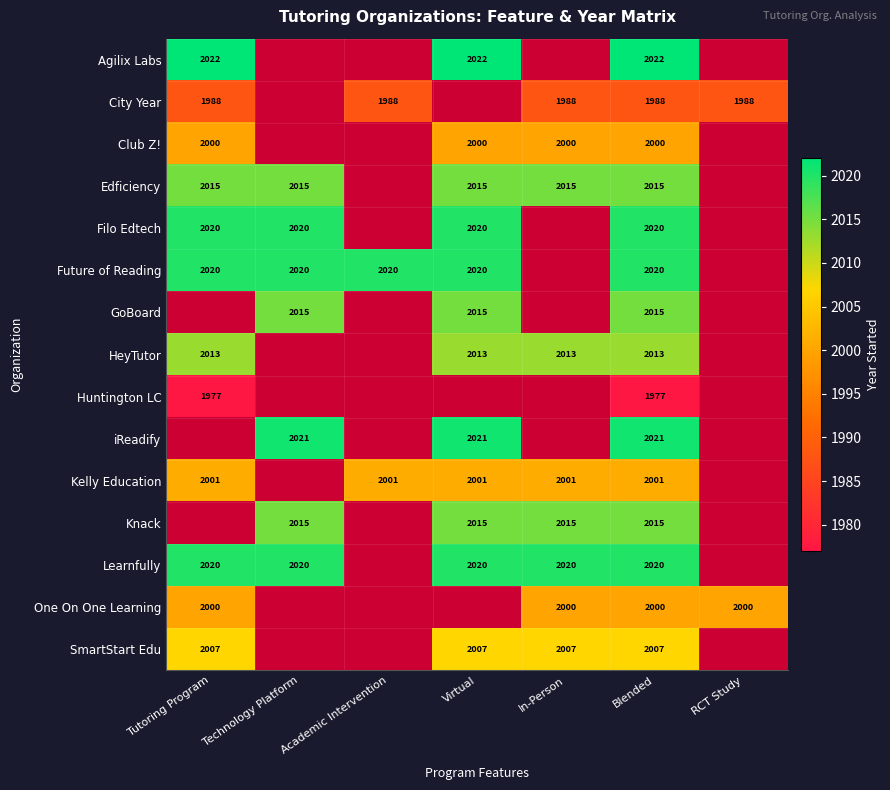

True or false: One On One Learning has a value of 3222 at In-Person.

False